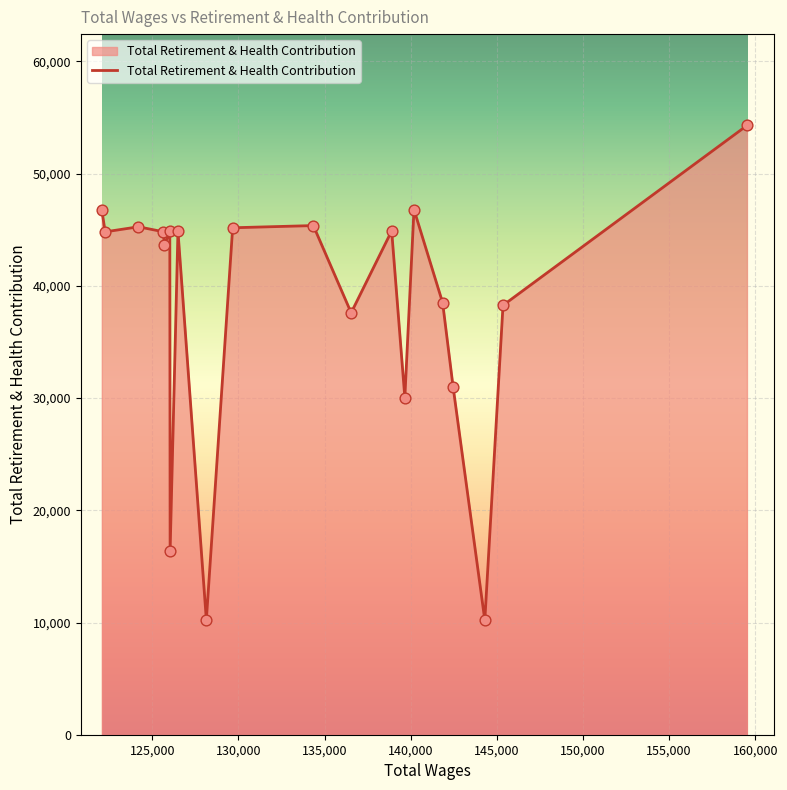

What is the smallest value displayed?

10201